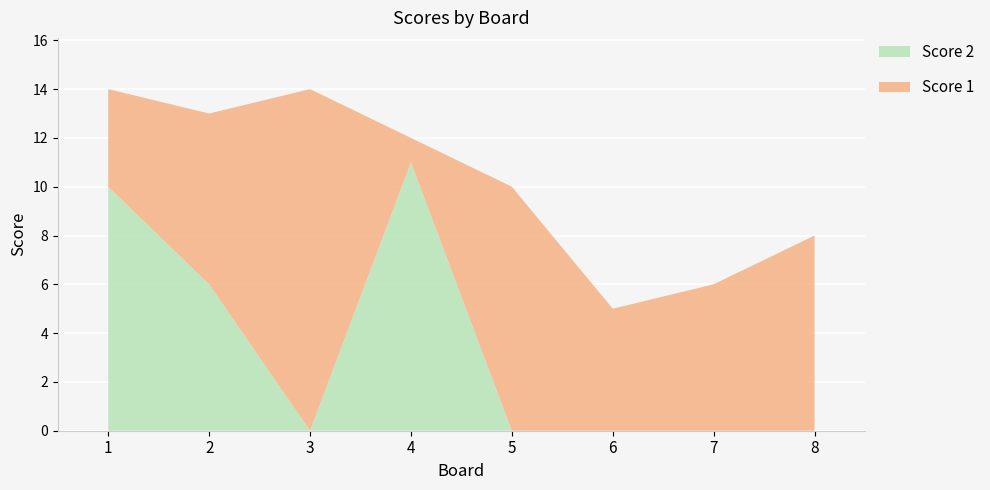

Reading left to right, transcribe all the data shown in this chart.

Score 1: 4	7	14	1	10	5	6	8
Score 2: 10	6	0	11	0	0	0	0